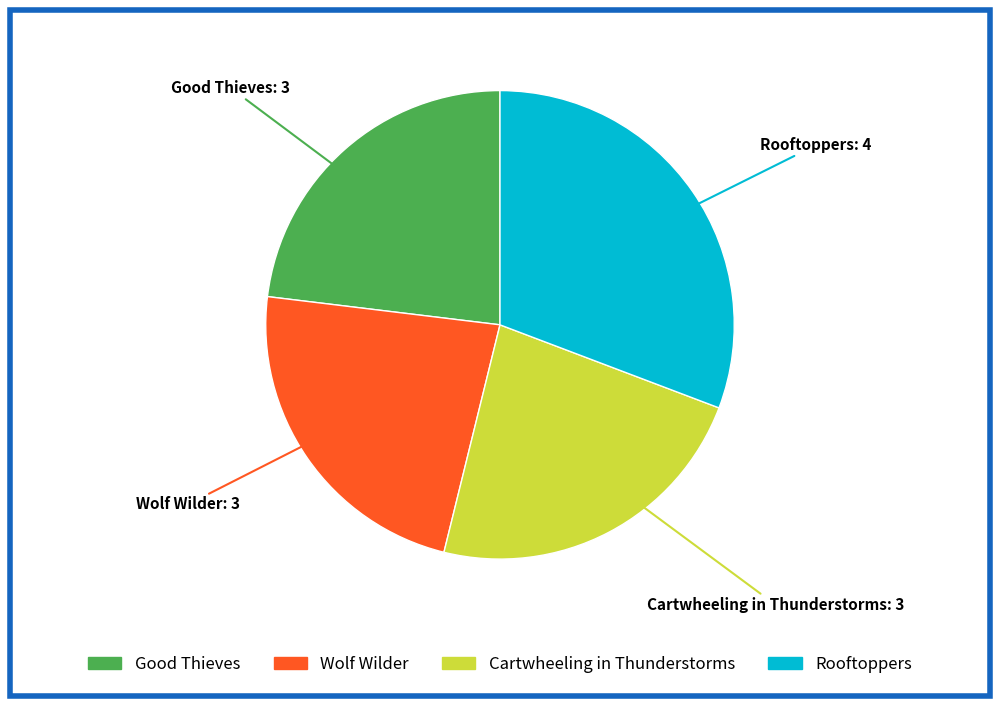

Does Good Thieves account for over 50% of the chart?

No